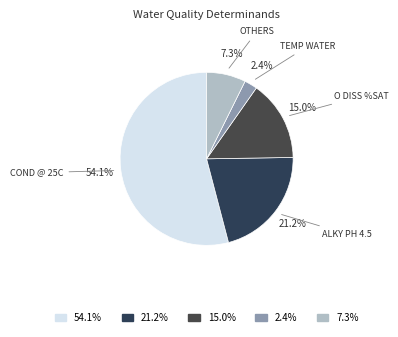

What is the ratio of the value at 2.4% to the value at 7.3%?

0.3